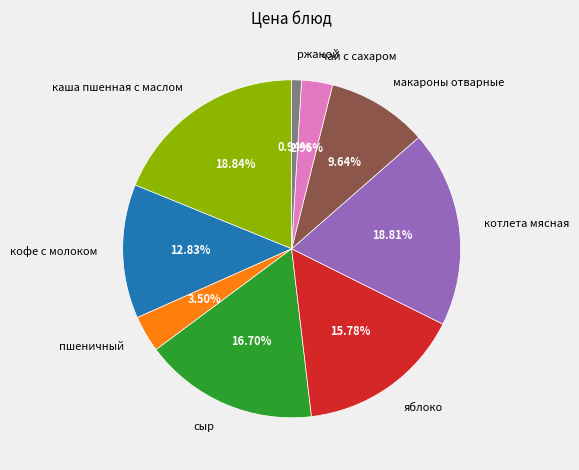

Is котлета мясная the majority of the pie?

No